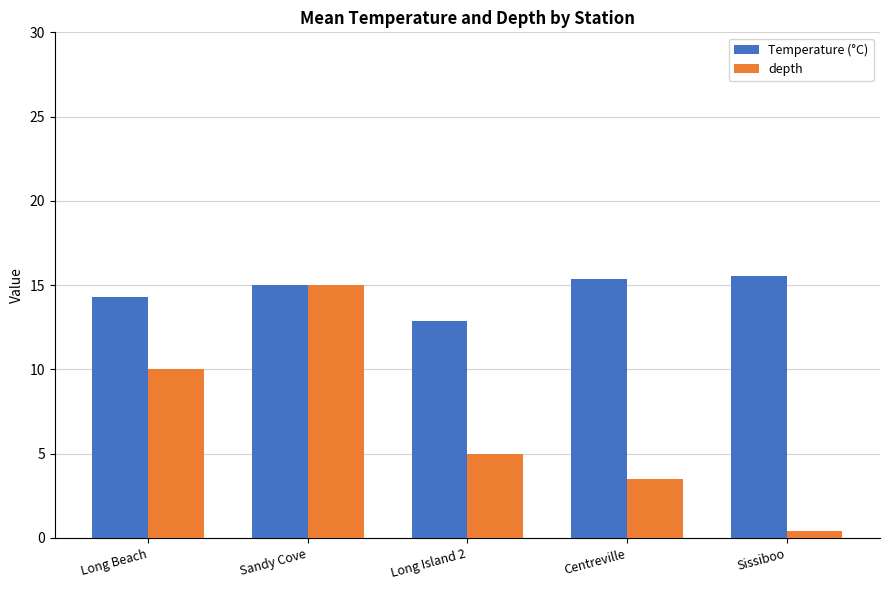

Rank the series by their maximum value, from highest to lowest.

Temperature (°C), depth